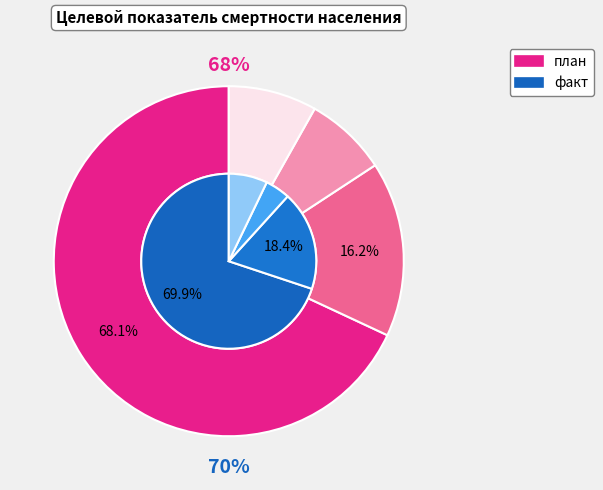

Is Солнечный район the majority of the pie?

No